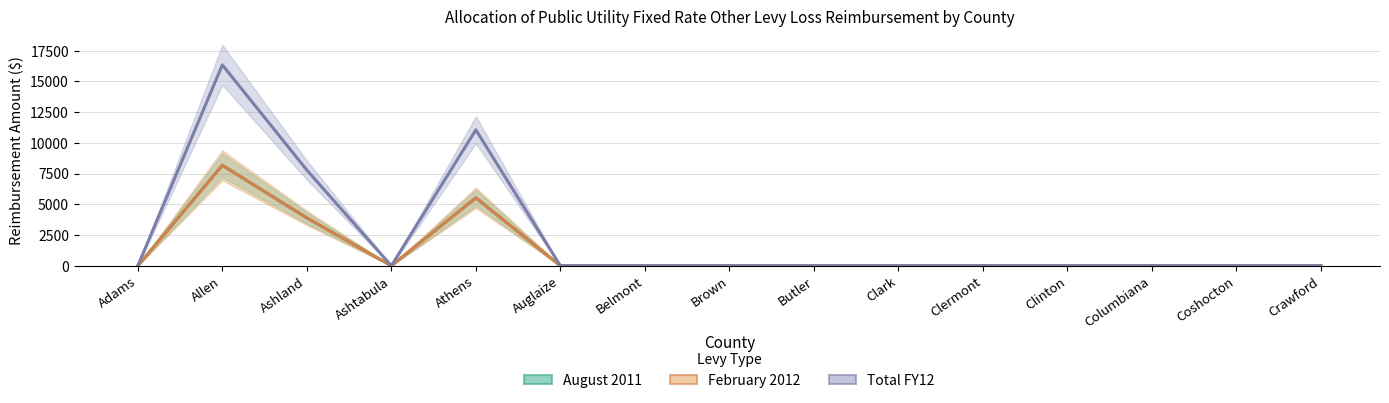

Is the value of Total FY12 at Clark greater than the value of February 2012 at Crawford?

No